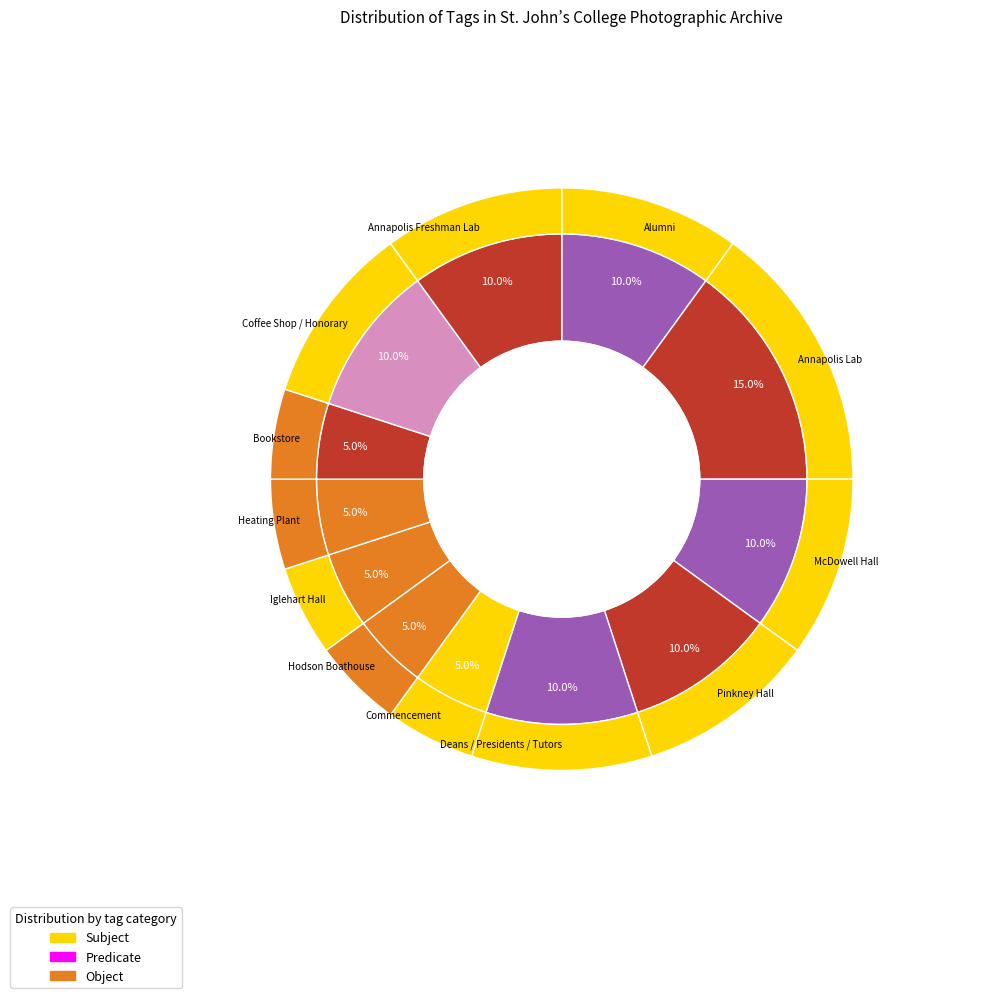

To the nearest percent, what is the average slice percentage?

8%